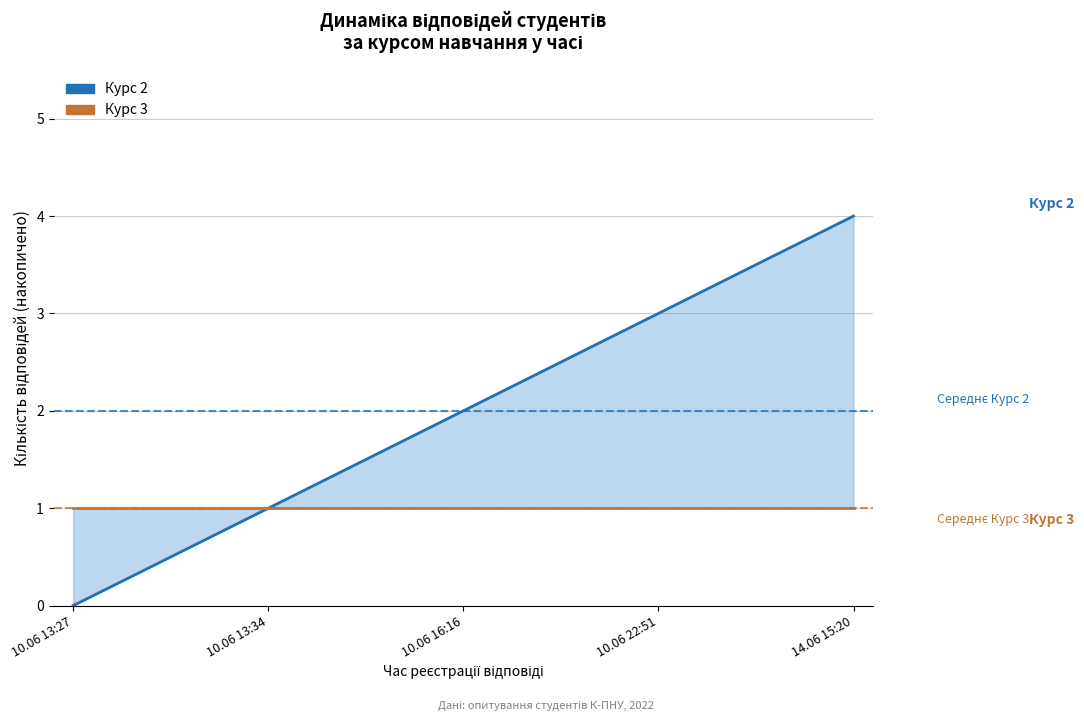

What position from the right is 10.06 13:27?

5